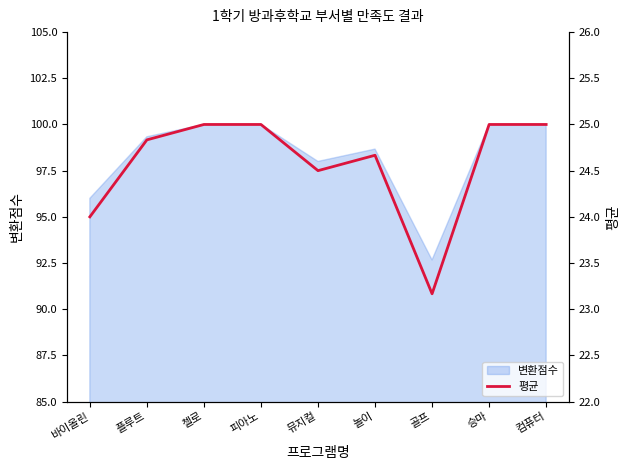

Reading left to right, what are all the values shown in this chart?

바이올린=24.0	플루트=24.8	첼로=25.0	피아노=25.0	뮤지컬=24.5	놀이=24.7	골프=23.2	승마=25.0	컴퓨터=25.0